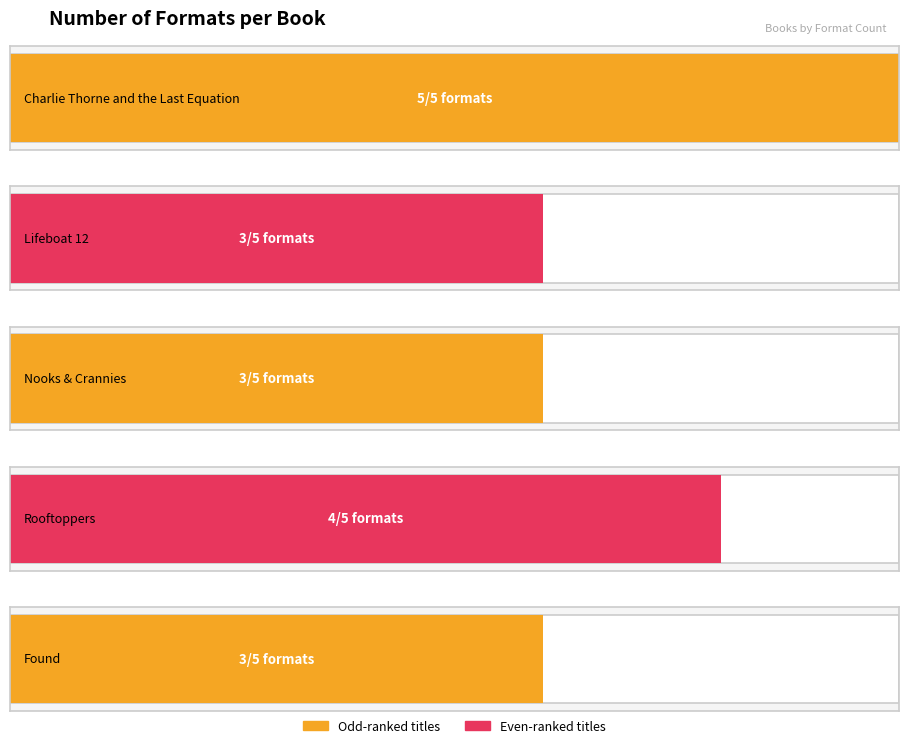

Where is the data nearest to the value 4?

Rooftoppers